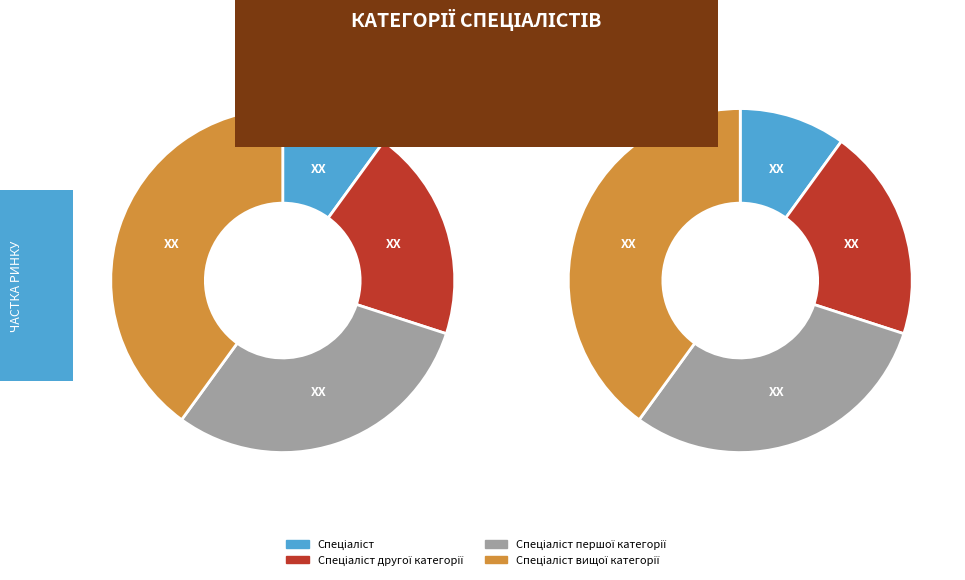

To the nearest percent, what is the average slice percentage?

25%